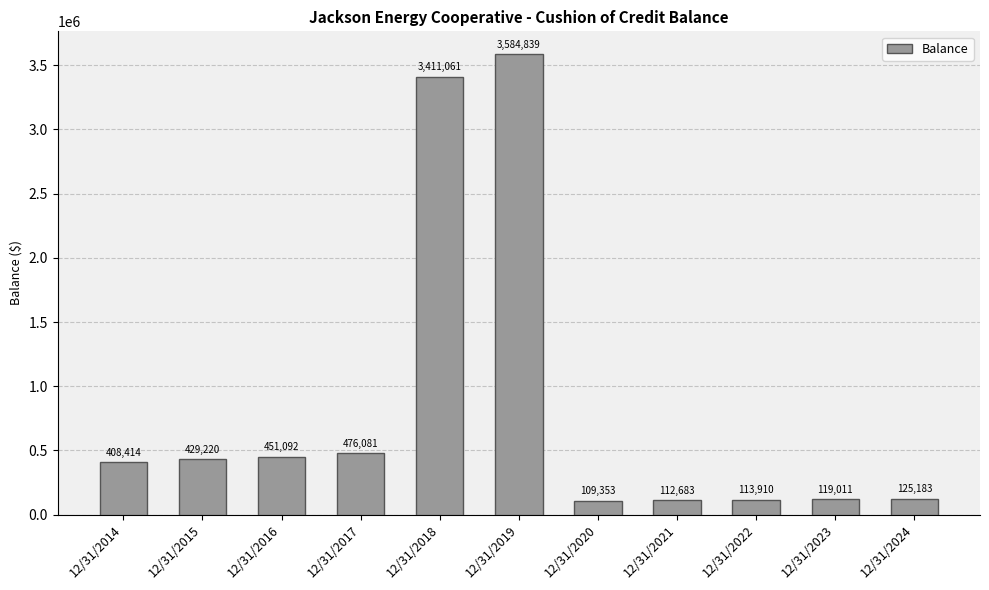

Which label corresponds to the smallest value in the chart?

12/31/2020